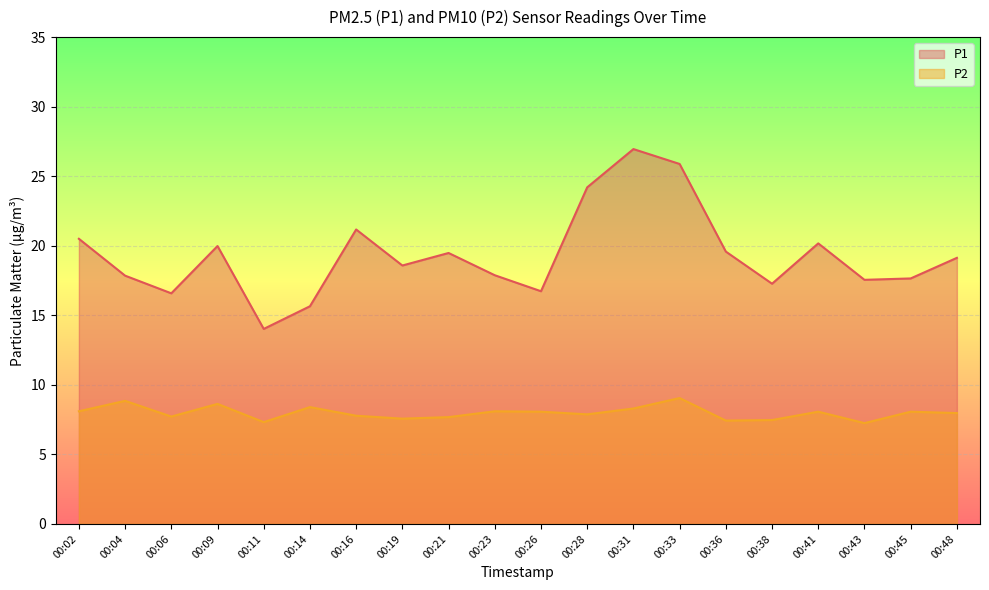

Which category has the highest value in the P1 series?

00:31